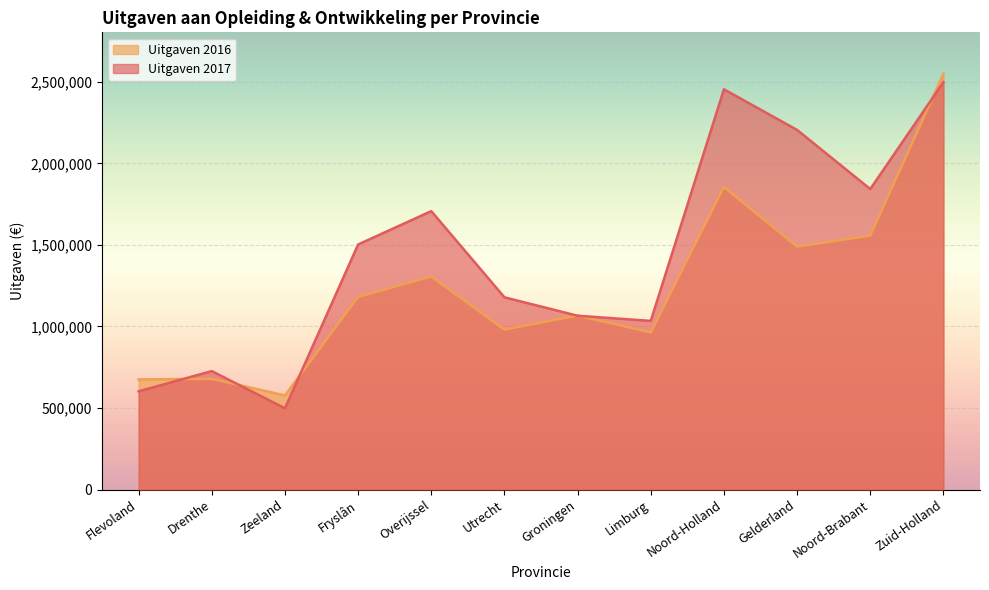

Which series ends up on top after the final intersection of Uitgaven 2016 and Uitgaven 2017?

Uitgaven 2016